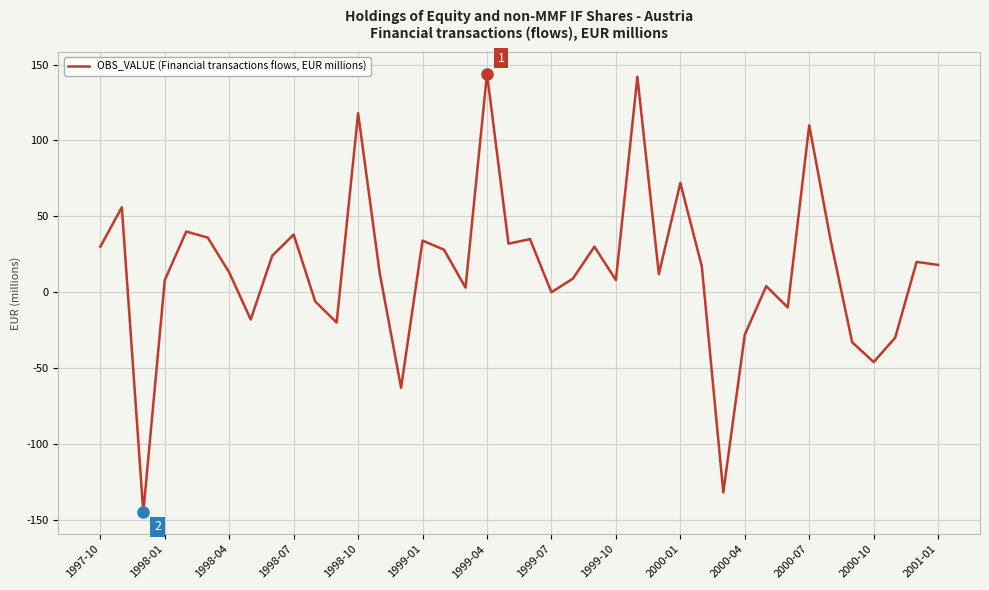

What is the smallest value displayed?

-145